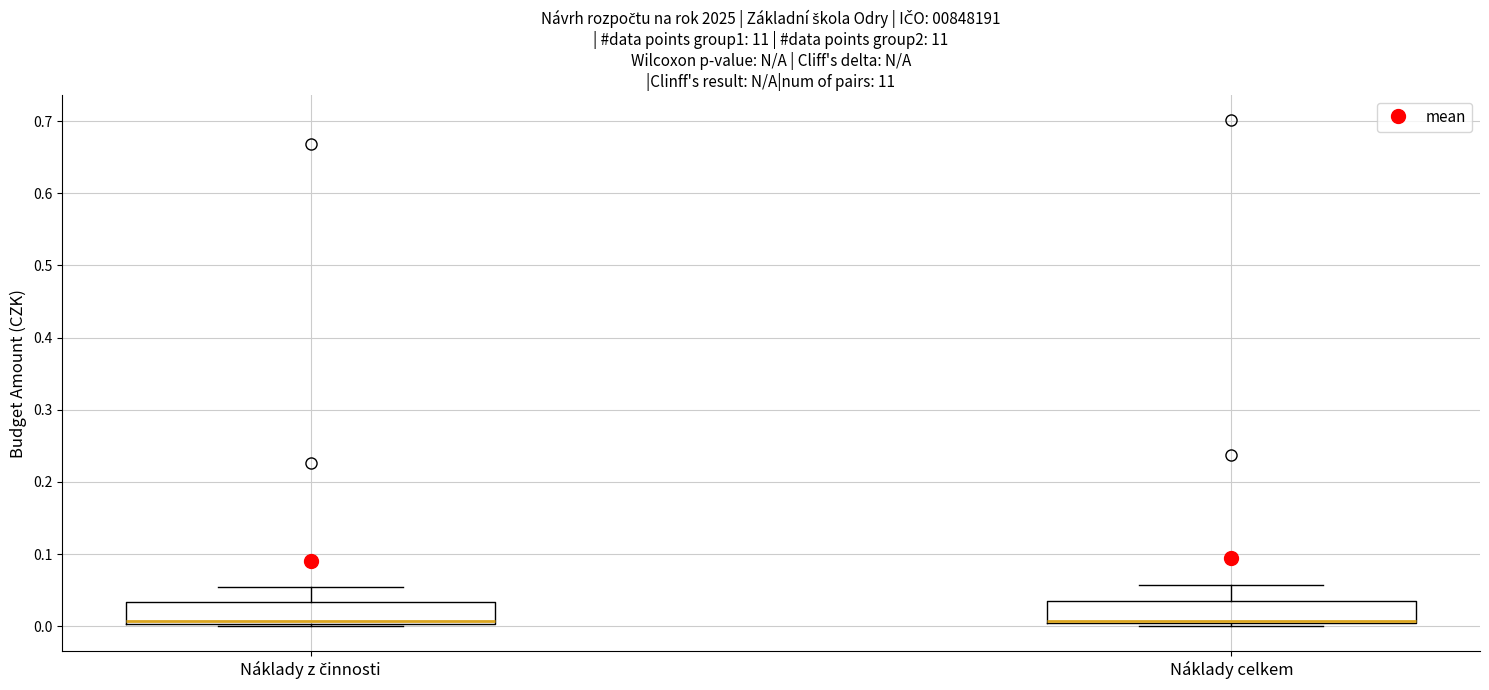

Reading left to right, read every box against the y-axis: the position of its median line, the range the box covers, and the ends of its whiskers. The values are not printed on the chart, so give them approximately, as read against the axis.

Náklady z činnosti: median 0.01 (drawn on the box's lower edge), box 0.00 to 0.03, whiskers 0.00 (just below the box's lower edge) to 0.05
Náklady celkem: median 0.01 (drawn on the box's lower edge), box 0.00 to 0.04, whiskers 0.00 (just below the box's lower edge) to 0.06